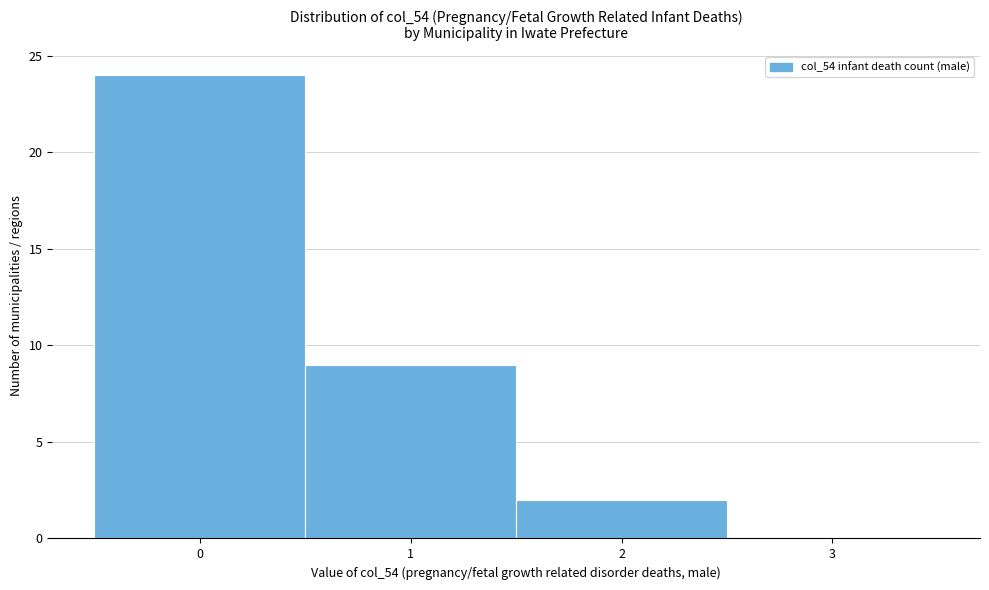

Which range on the x-axis has the tallest bar?

-0.5 to 0.5